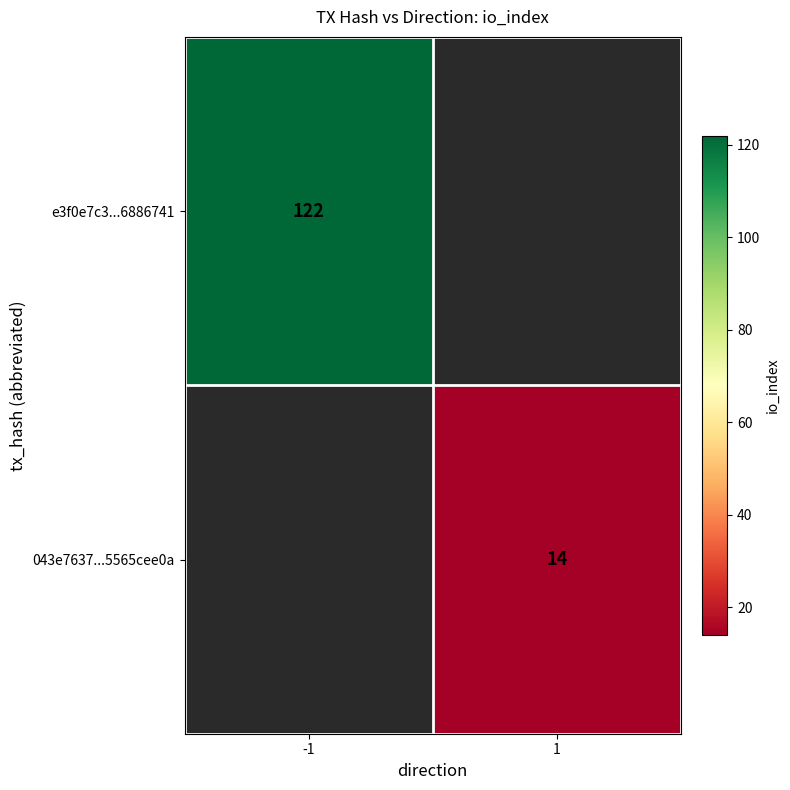

True or false: 043e7637...5565cee0a has a value of 14 at 1.

True